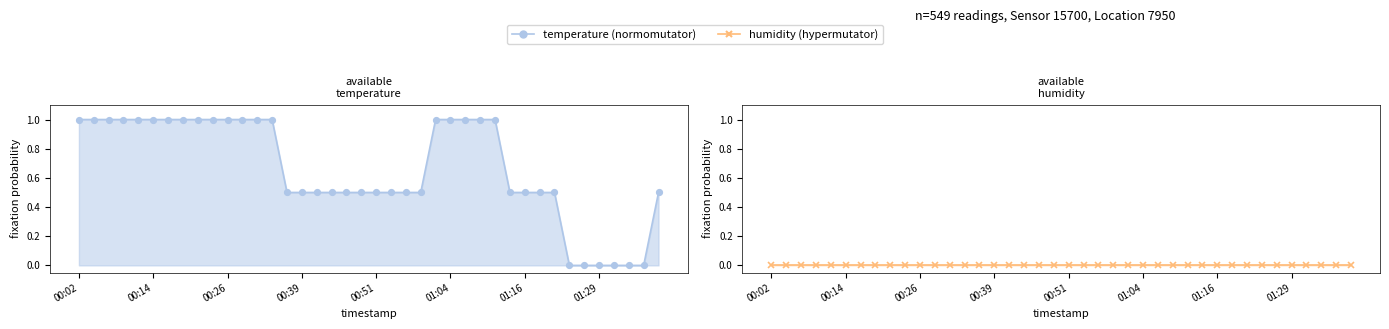

Is it true that normomutator equals 0.7 at 32?

False